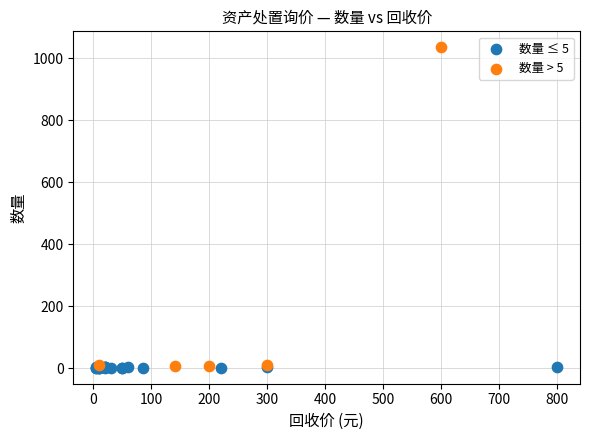

Which series has the widest spread of Y values?

数量 > 5